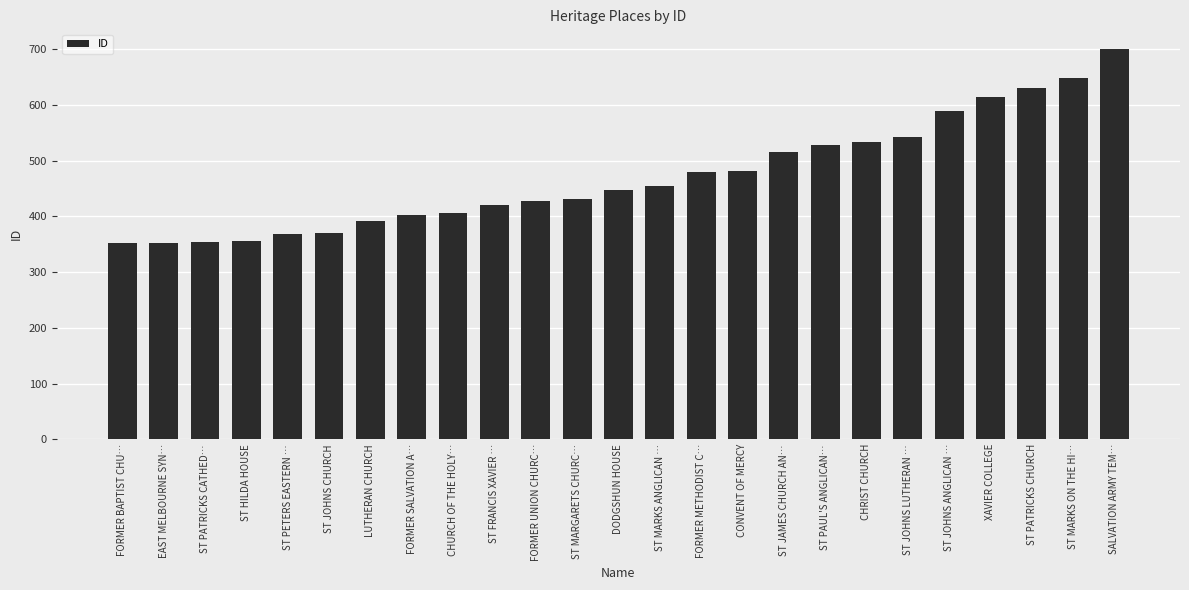

The value at ST PETERS EASTERN … is 218. True or false?

False